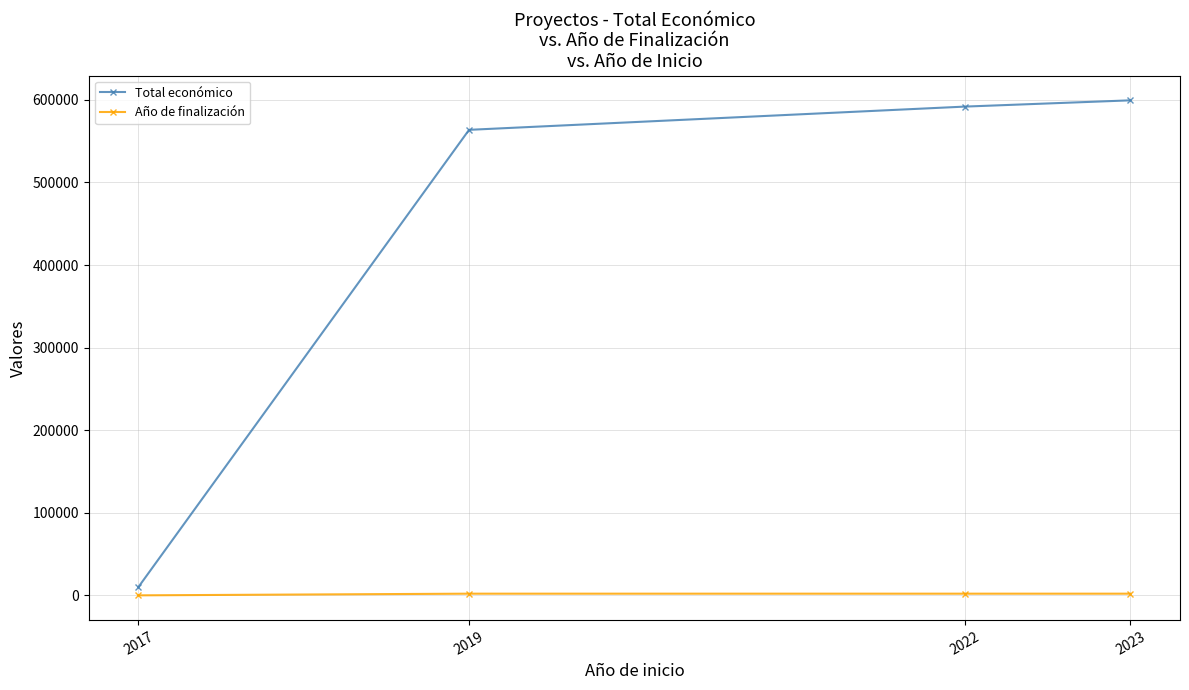

True or false: Año de finalización and Total económico intersect in this chart.

False